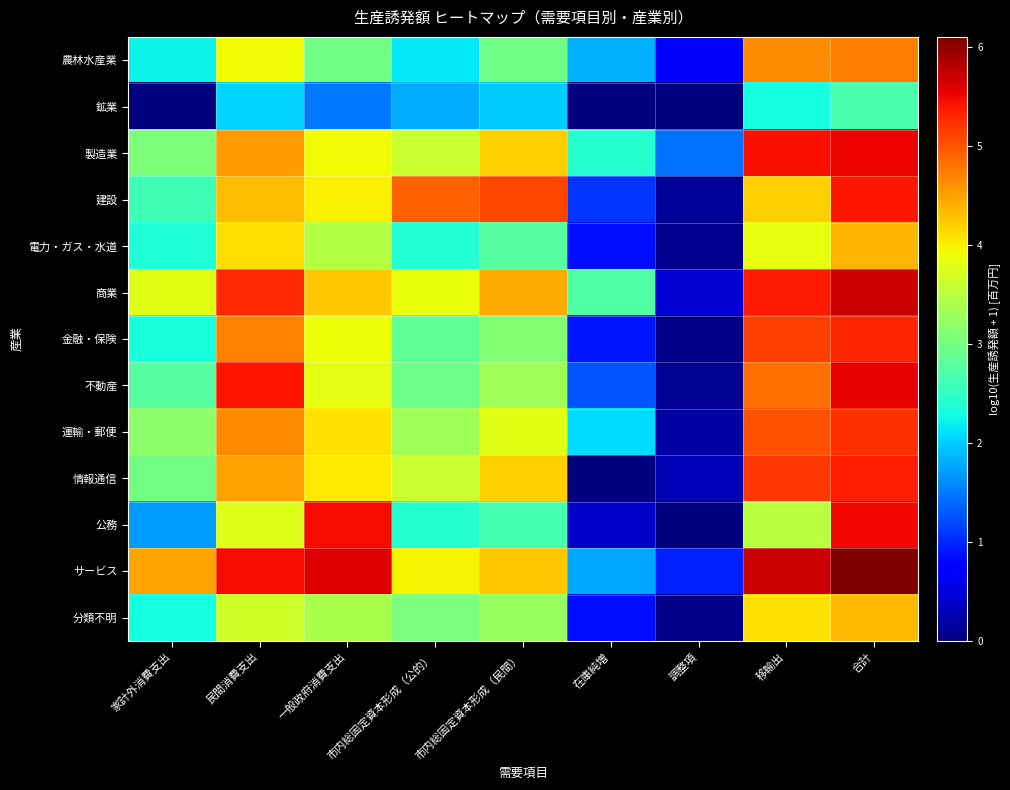

How many data points does each series have?

9